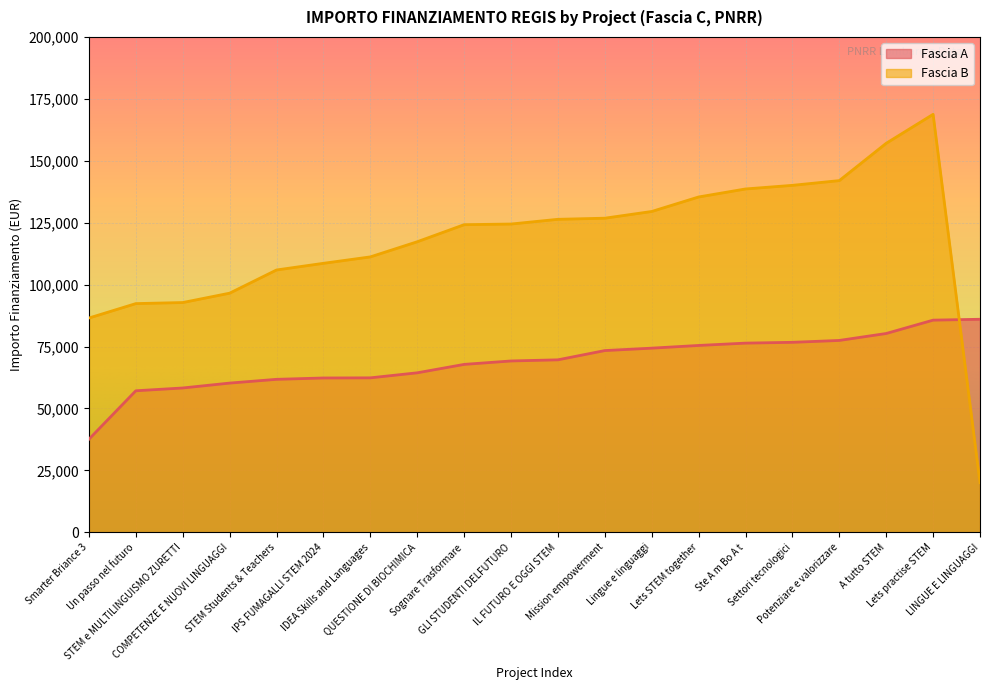

What is the label of the 17th point from the left?

Potenziare e valorizzare